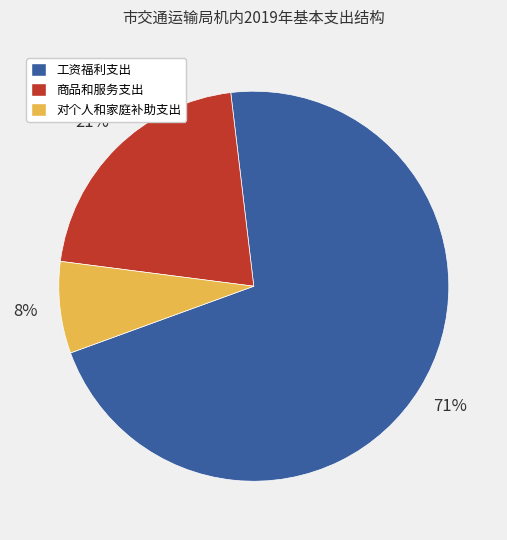

The 工资福利支出 slice represents 71% of the pie. True or false?

True